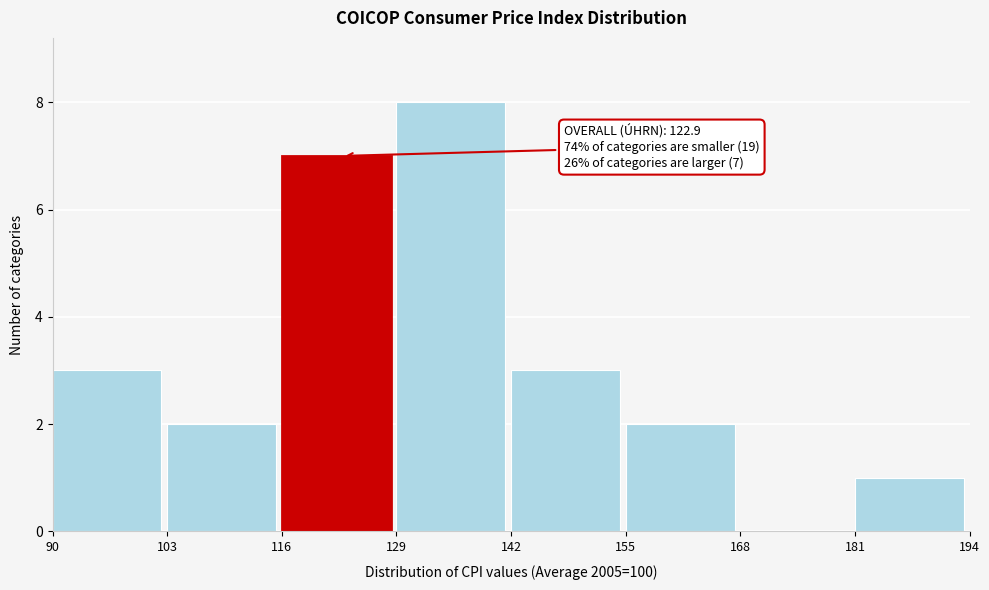

Over which range of the x-axis is the bar tallest?

129 to 142